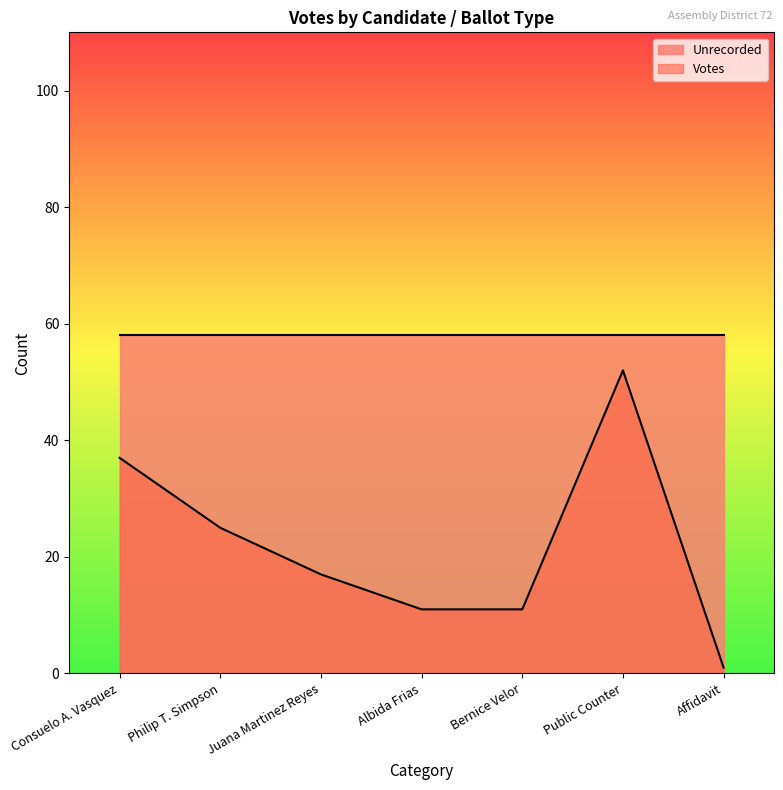

Which category has the highest value in the Total Votes series?

Consuelo A. Vasquez